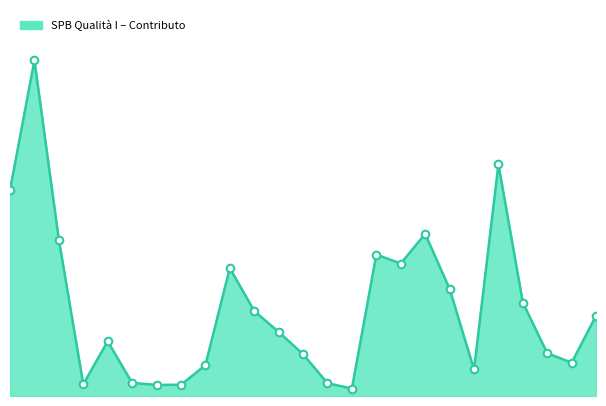

Does the chart have visible grid lines?

No